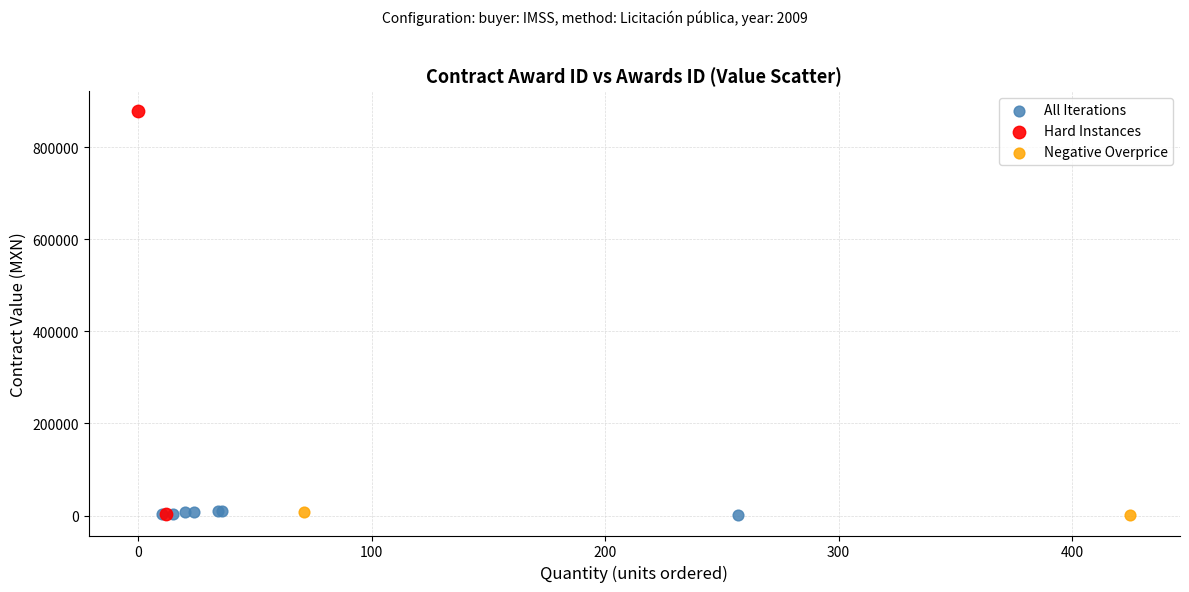

What are all the series names shown in the legend?

All Iterations, Hard Instances, Negative Overprice